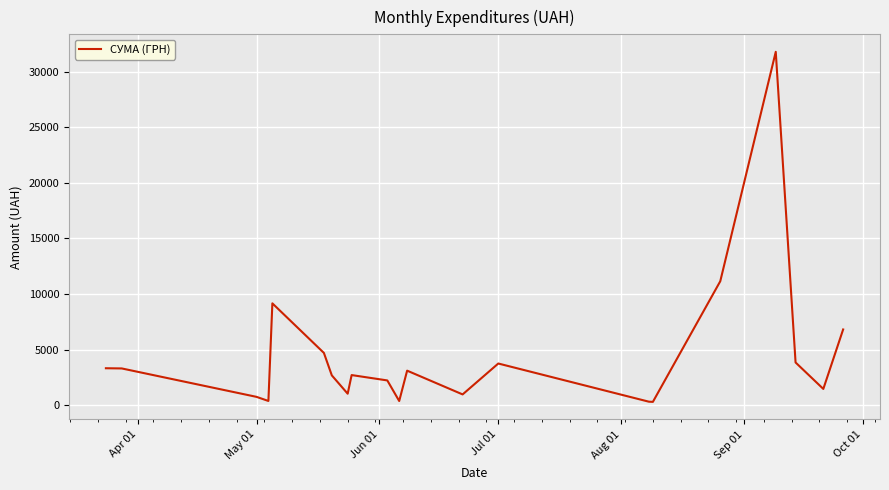

What is the average value?

4473.7